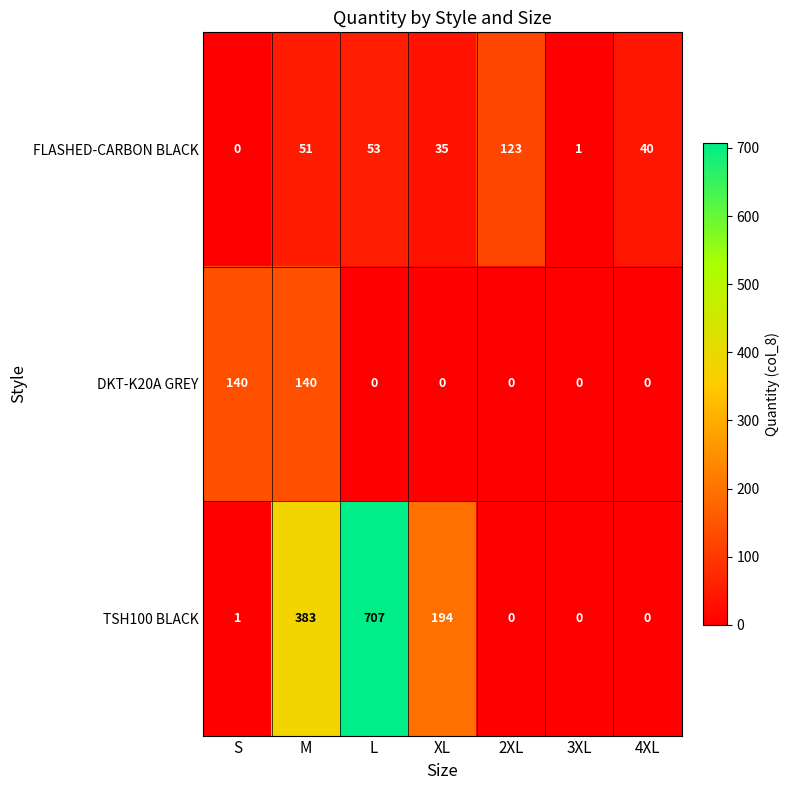

List the labels in order of FLASHED-CARBON BLACK value, largest first.

2XL, L, M, 4XL, XL, 3XL, S